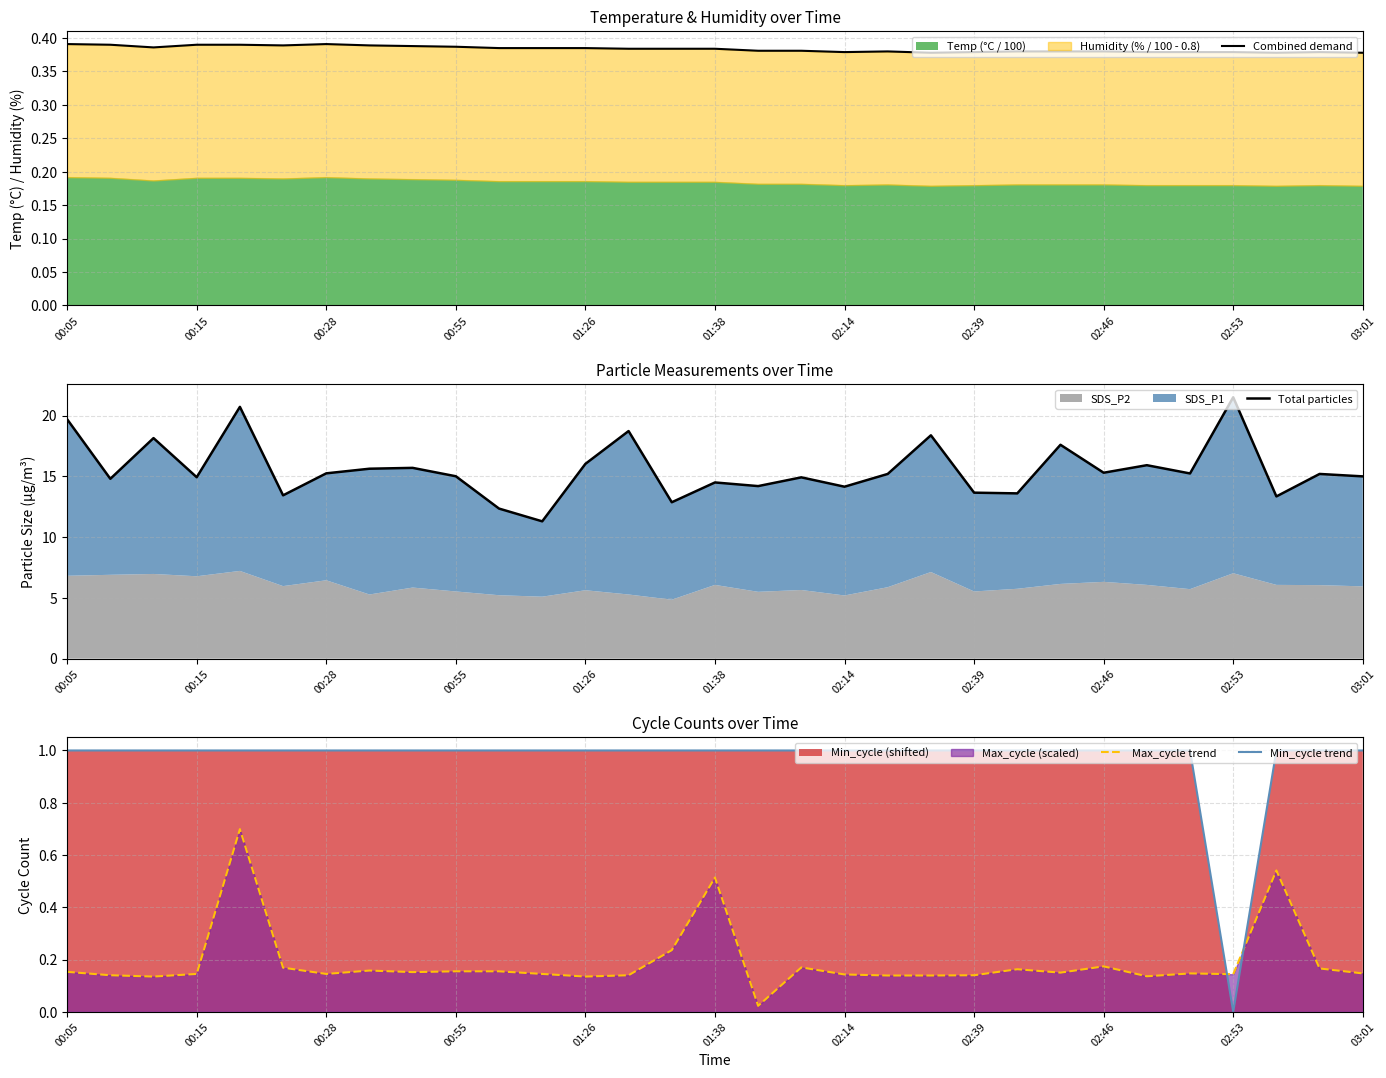

List the series in order of their peak value, highest first.

Total particles, Min_cycle trend, Max_cycle trend, Combined demand